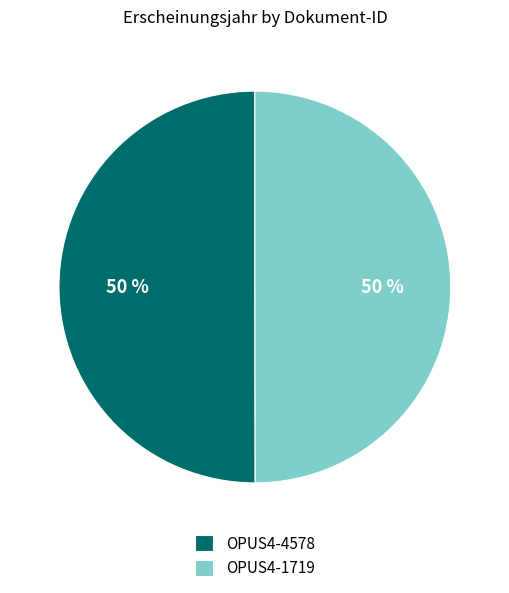

True or false: OPUS4-4578 accounts for 50% of the total.

True